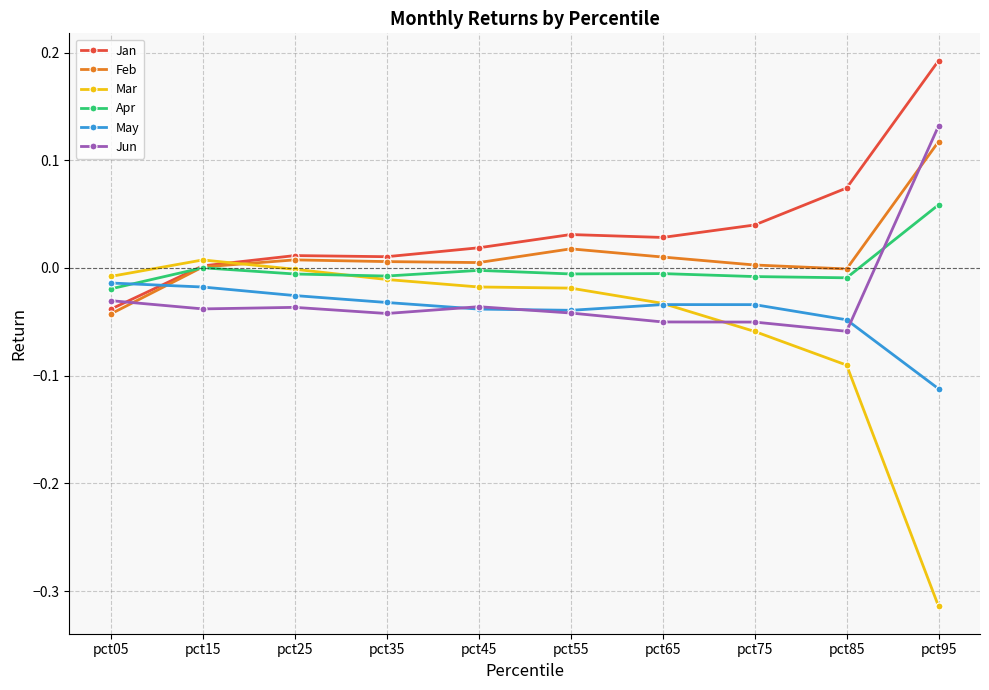

True or false: Jan has more than 2 interior local peaks.

False